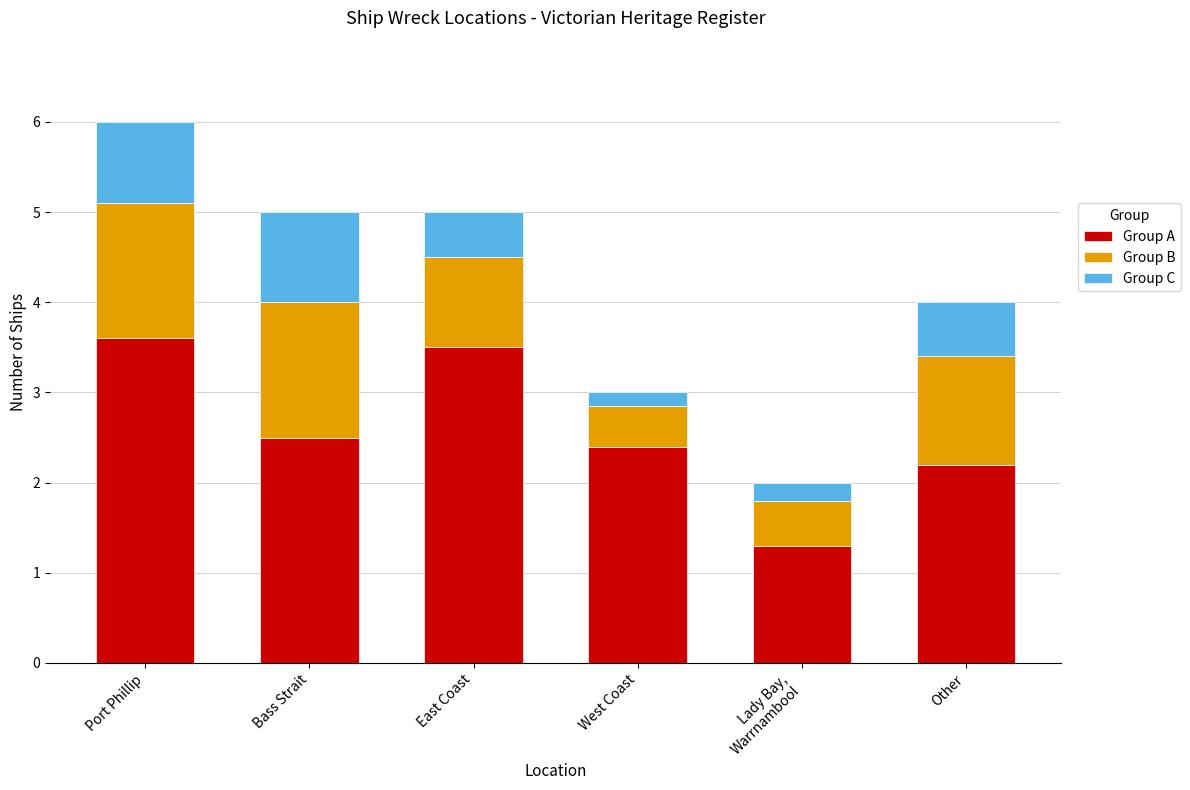

Is it true that Group A equals 1.2 at Bass Strait?

False